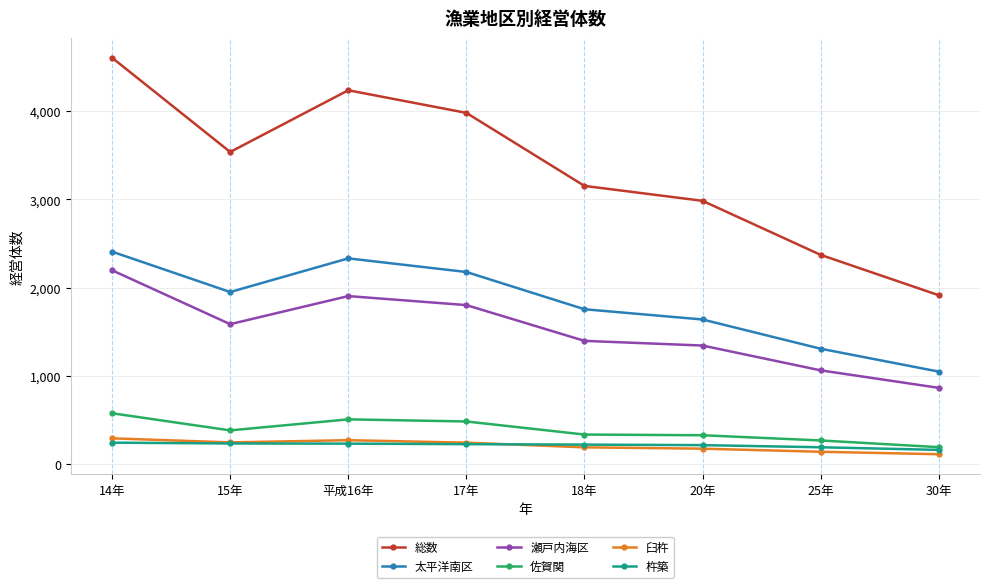

At which category does 太平洋南区 reach its first local valley?

15年